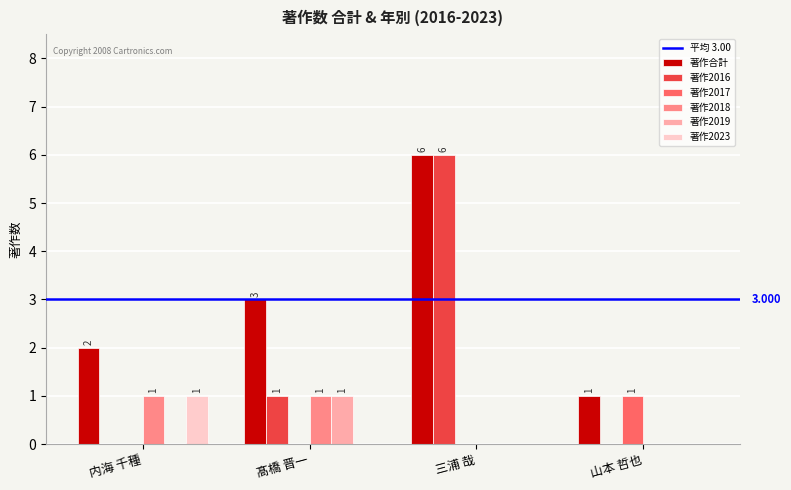

What is the sum of the 著作2023 values at 山本 哲也 and 内海 千種?

1